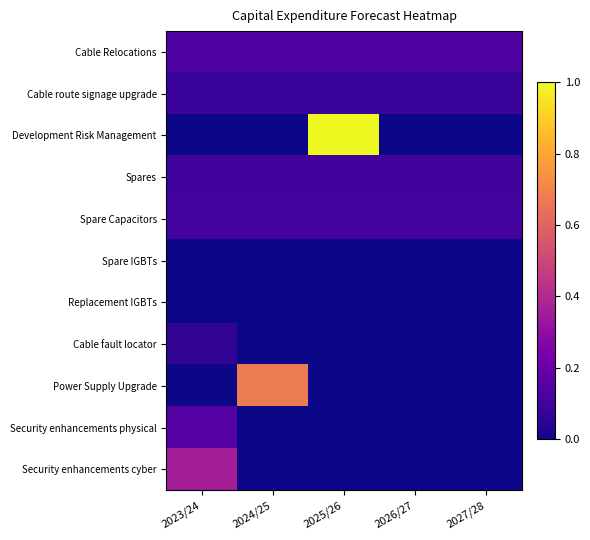

At which category is the sum across all series the highest?

2025/26